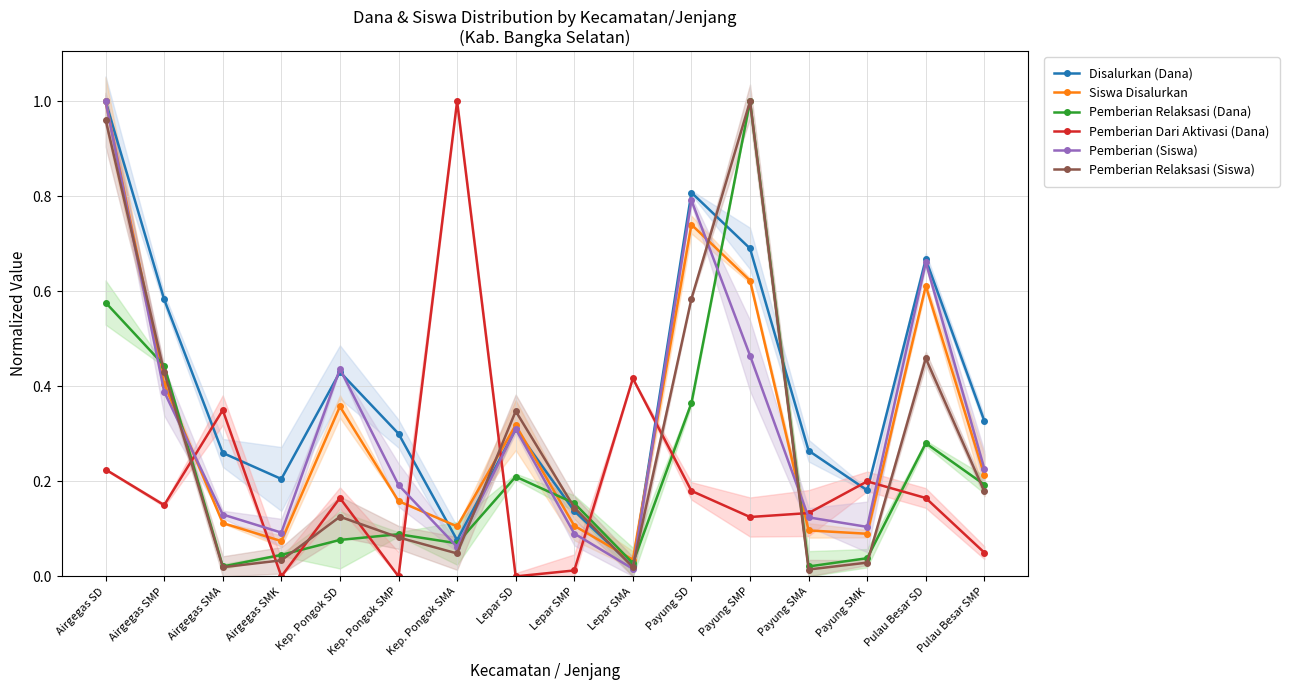

The Siswa Disalurkan series shows 0.1 at Payung SMK. True or false?

False